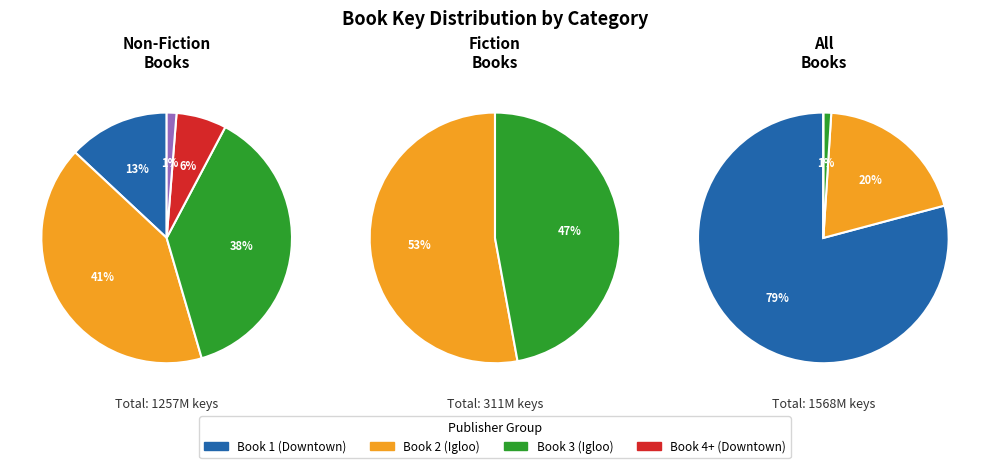

Do 163915215 and 474460317 together represent more than half of the pie?

No